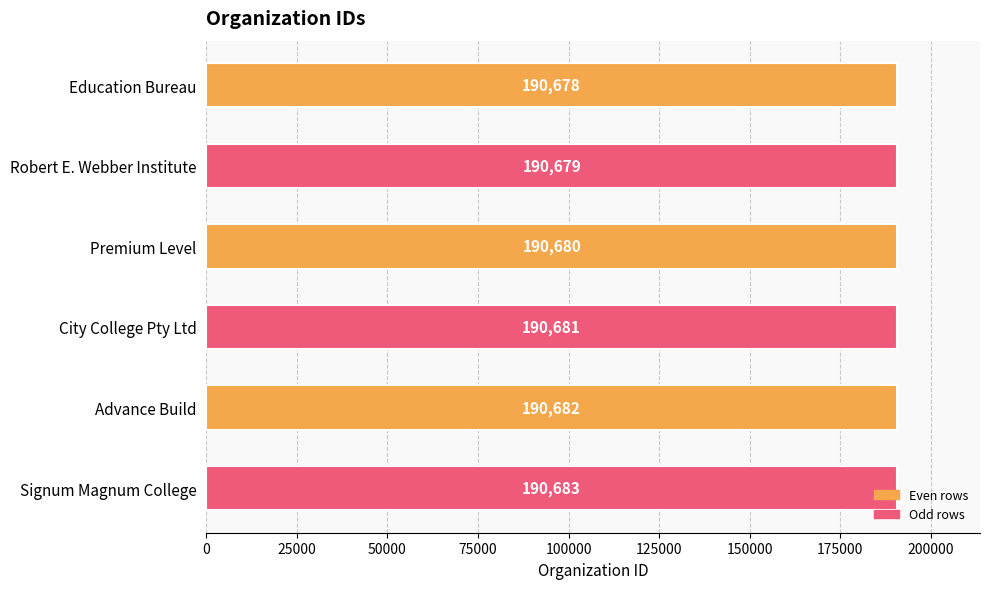

How many data points are less than 190681?

3